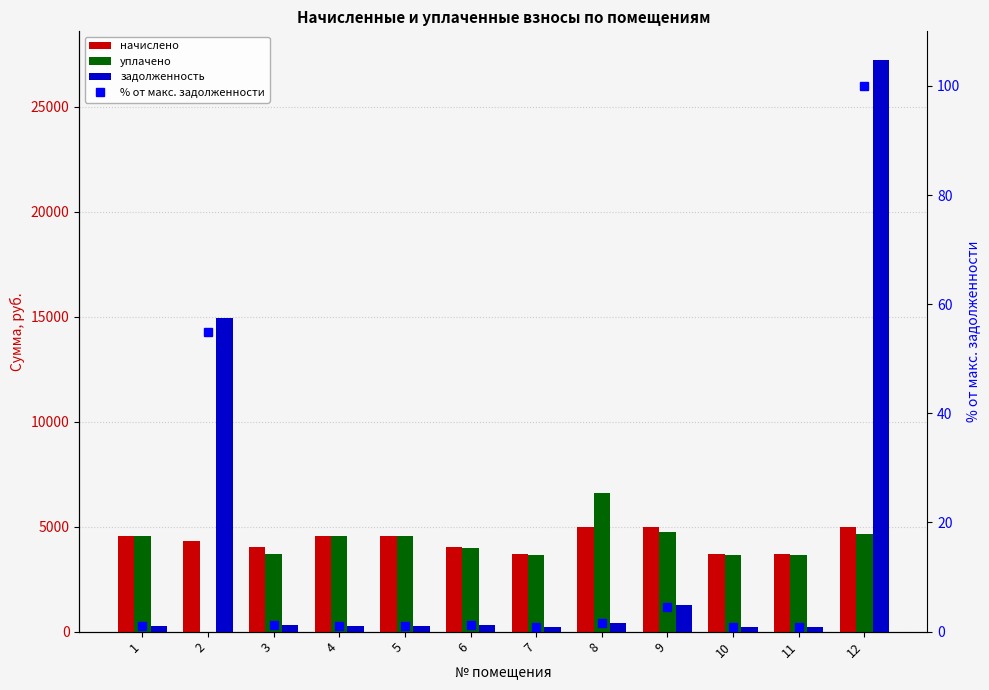

Read the начислено value at 12.

4971.0